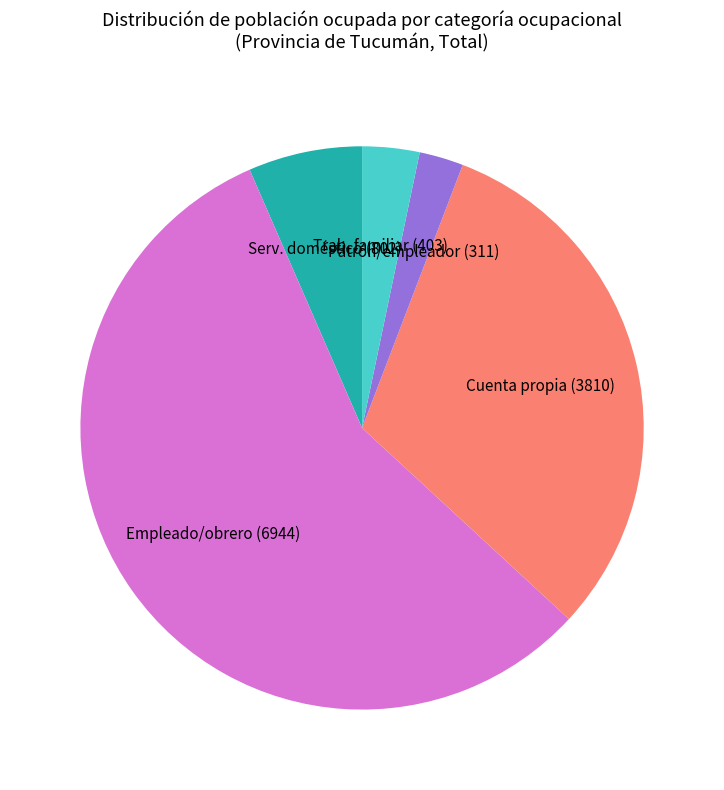

Does any single category account for the majority?

Yes